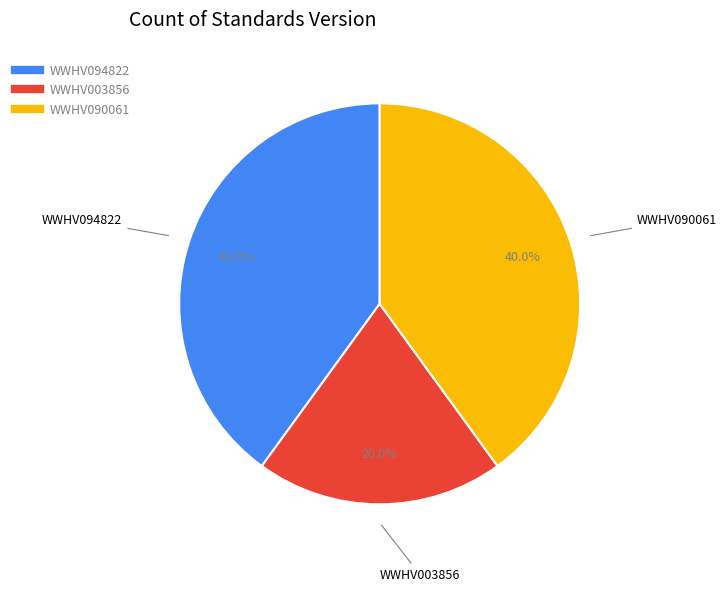

Does WWHV090061 represent more than half of the total?

No